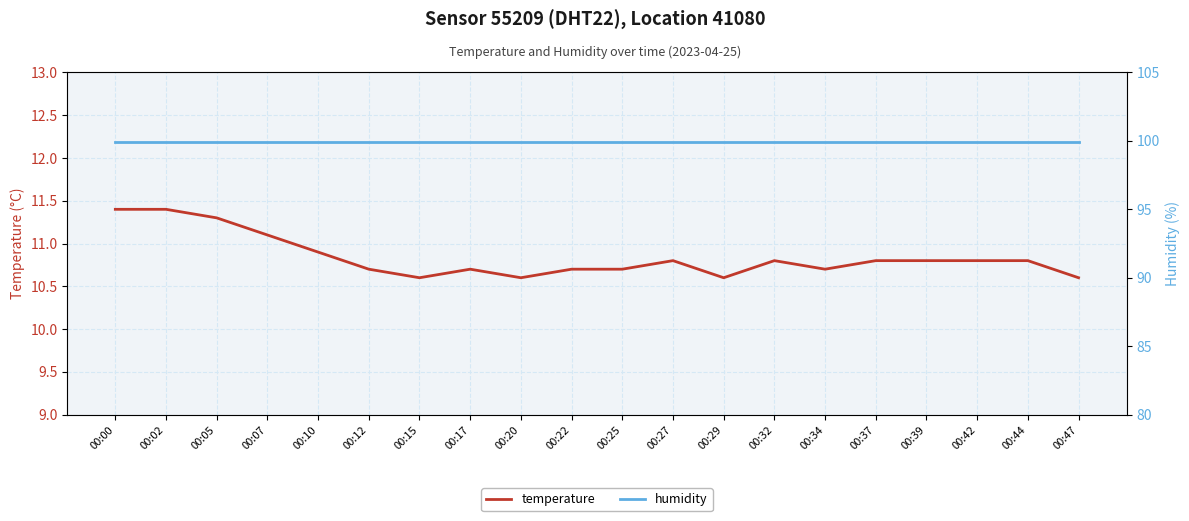

What is the difference between the maximum and minimum values in the temperature series?

0.8